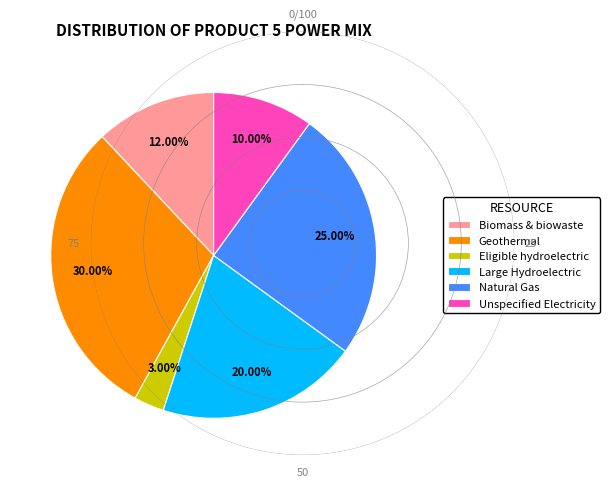

To the nearest percent, what is the average slice percentage?

17%